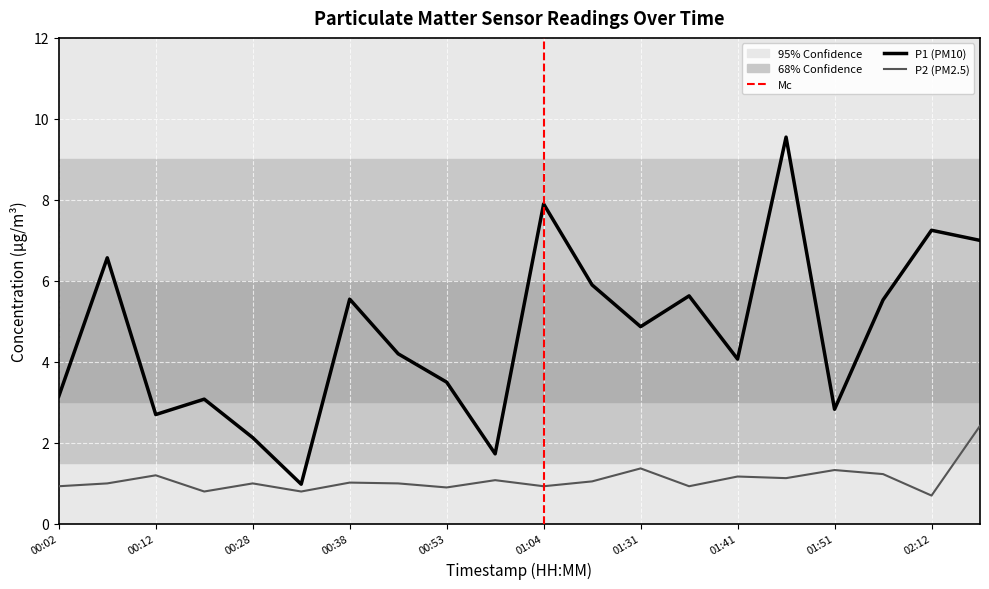

What is the spread (max minus min) of values at 01:04?

7.0